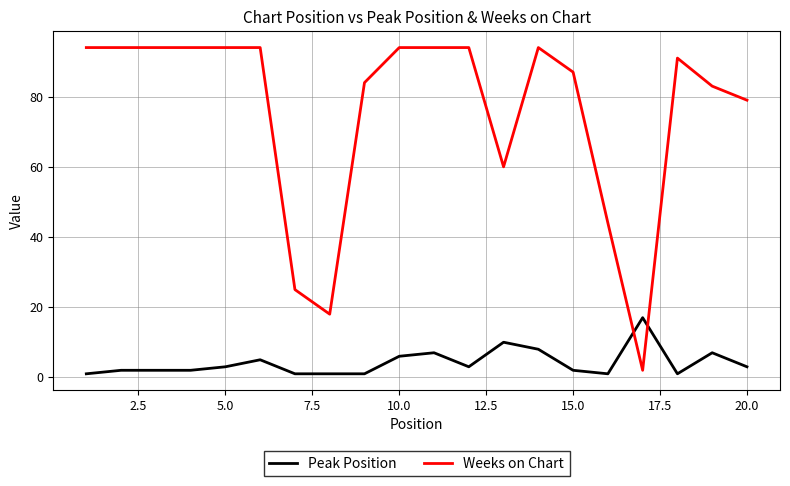

How many lines are shown in the chart?

2